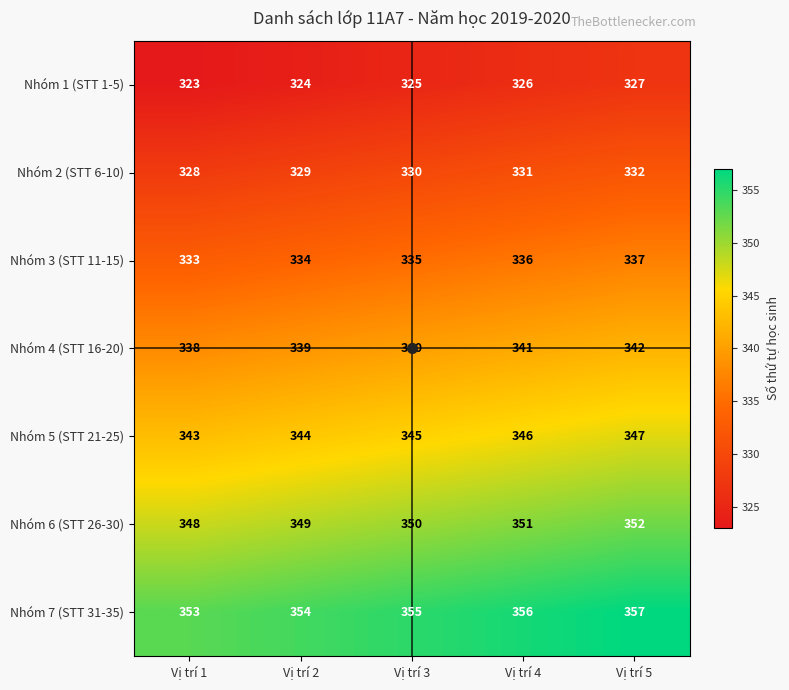

At which label is Nhóm 6 (STT 26-30) closest to 350?

Vị trí 3